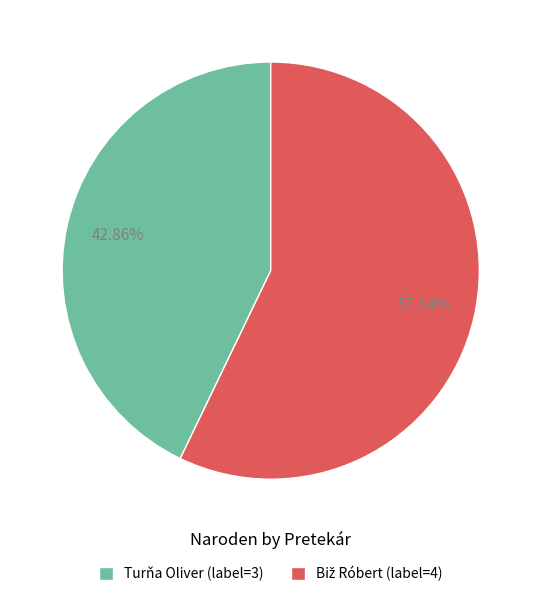

Does Turňa Oliver (label=3) account for over 50% of the chart?

No